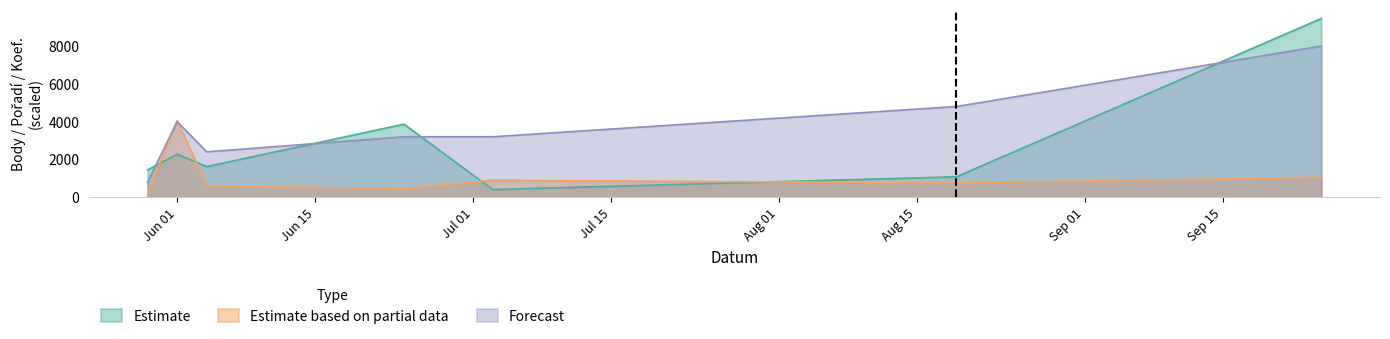

At which category is the sum across all series the highest?

2010-09-25